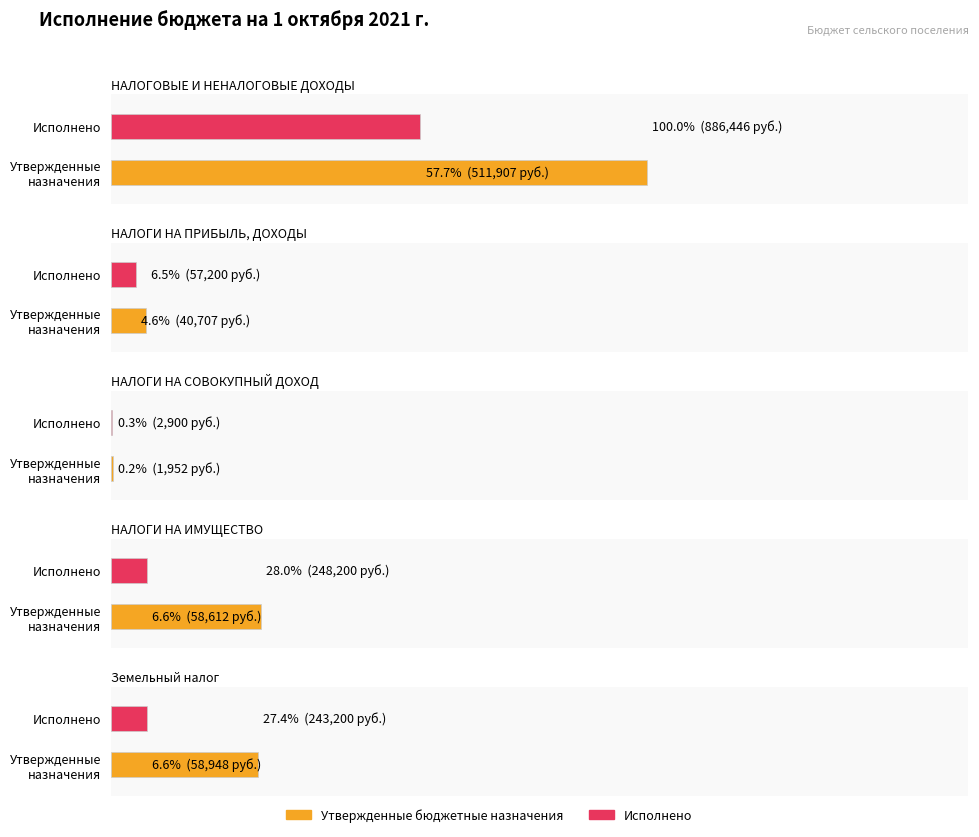

List the series in order of their peak value, lowest first.

Исполнено, Утвержденные бюджетные назначения